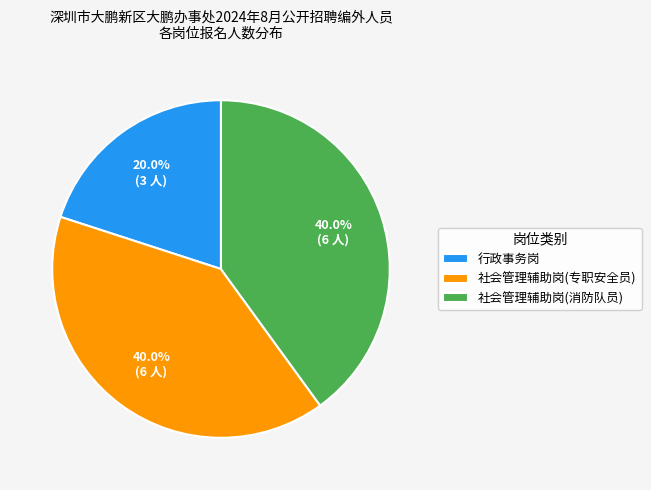

Which slice is the smallest?

行政事务岗